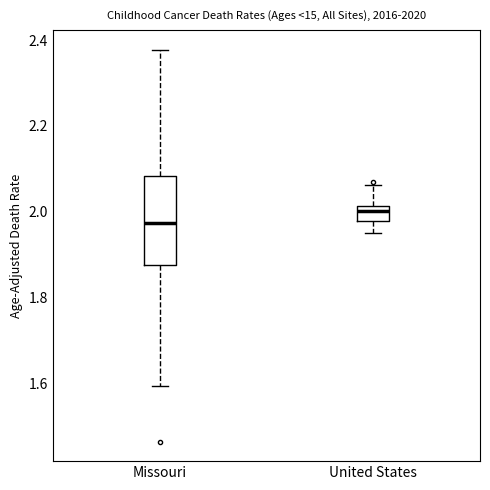

Where does the median line of the box for United States sit on the y-axis? The values are not printed on the chart, so give them approximately, as read against the axis.

2.00